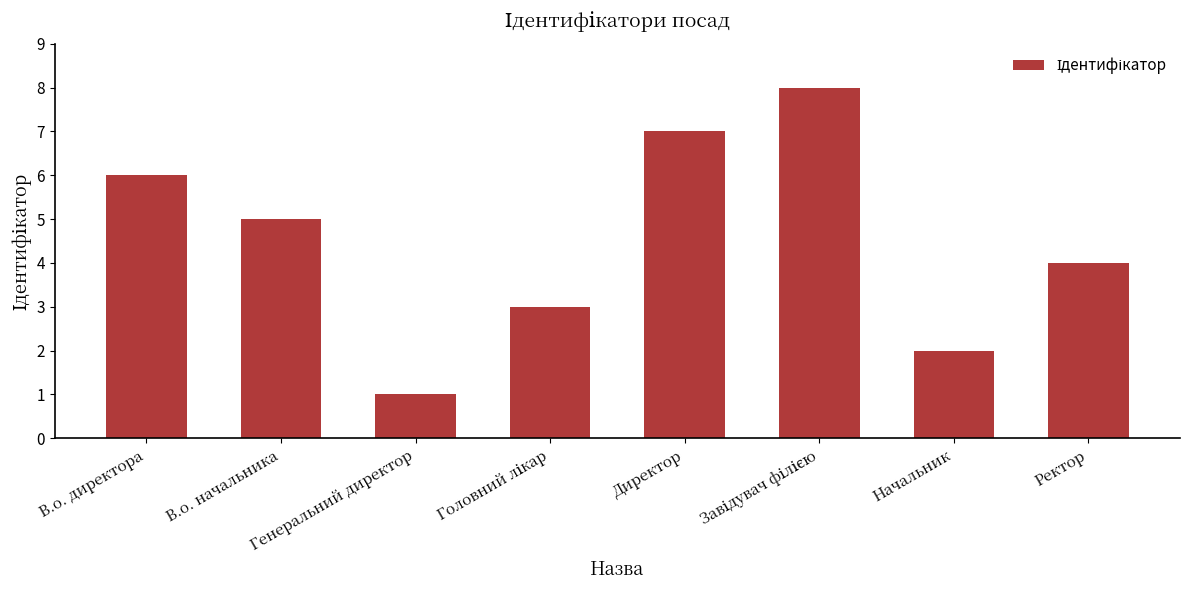

What is the label of the 4th bar from the right?

Директор